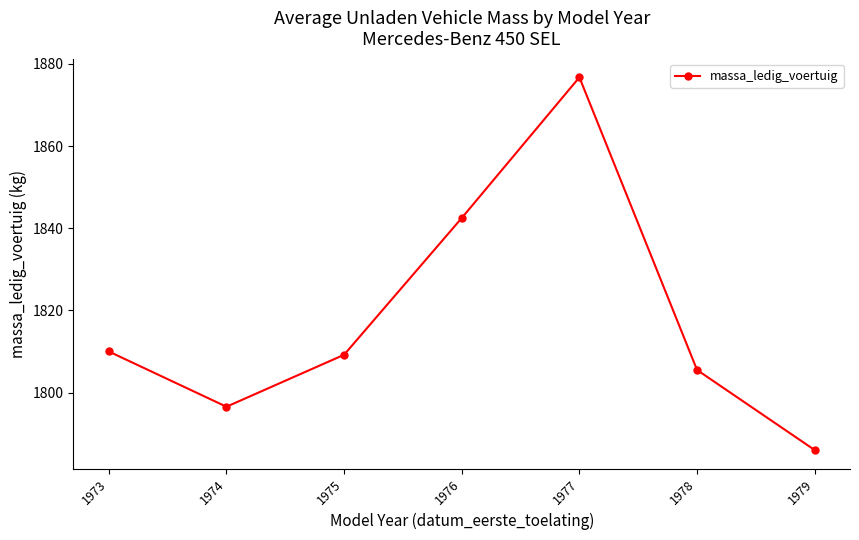

How many values are below 1809?

3